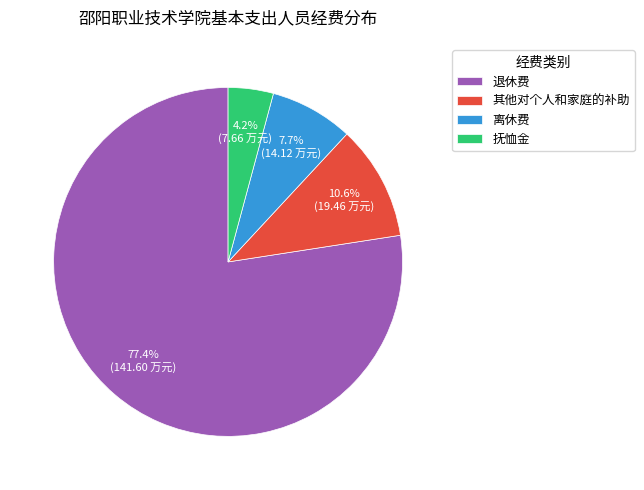

Which has a higher value, 抚恤金 or 退休费?

退休费